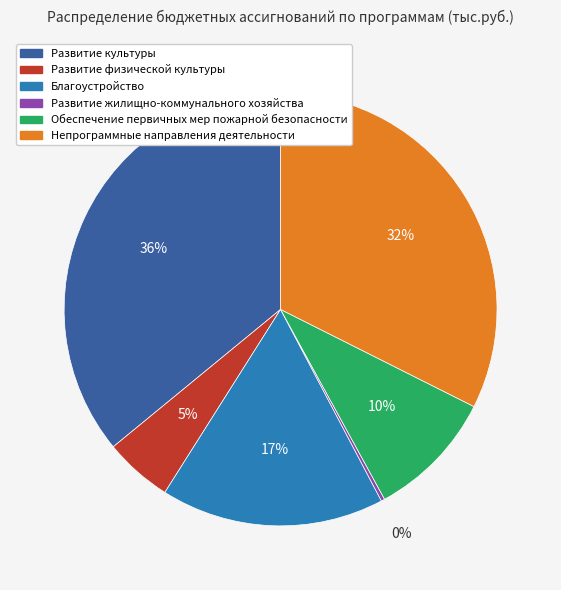

To the nearest percent, what percentage of the pie is Развитие физической культуры?

5%